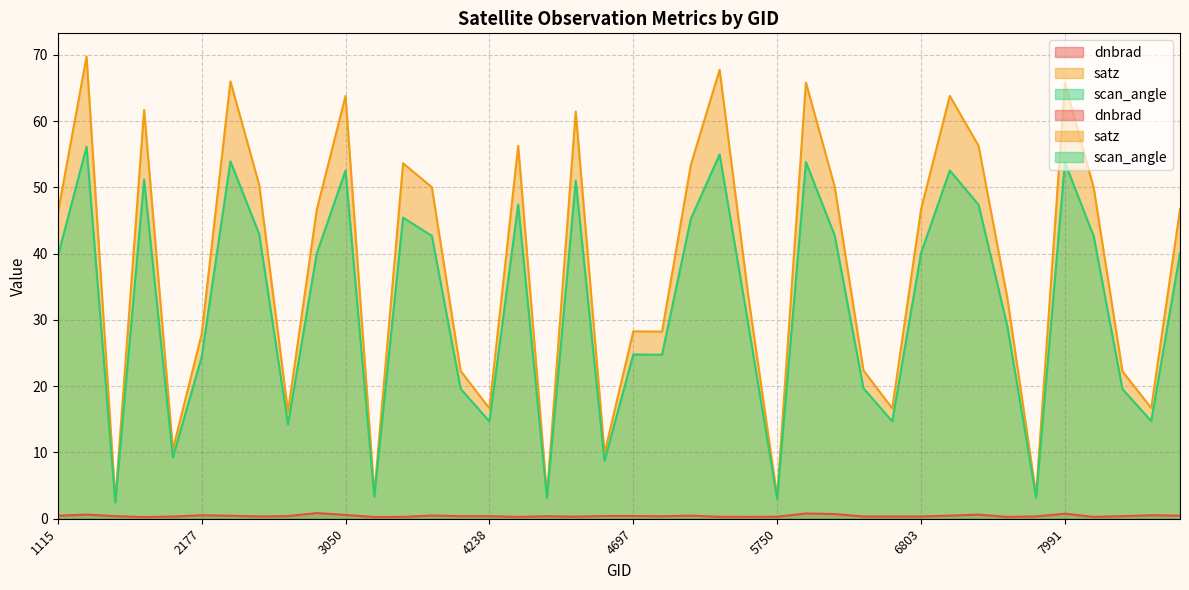

At which category is the sum across all series the highest?

1808